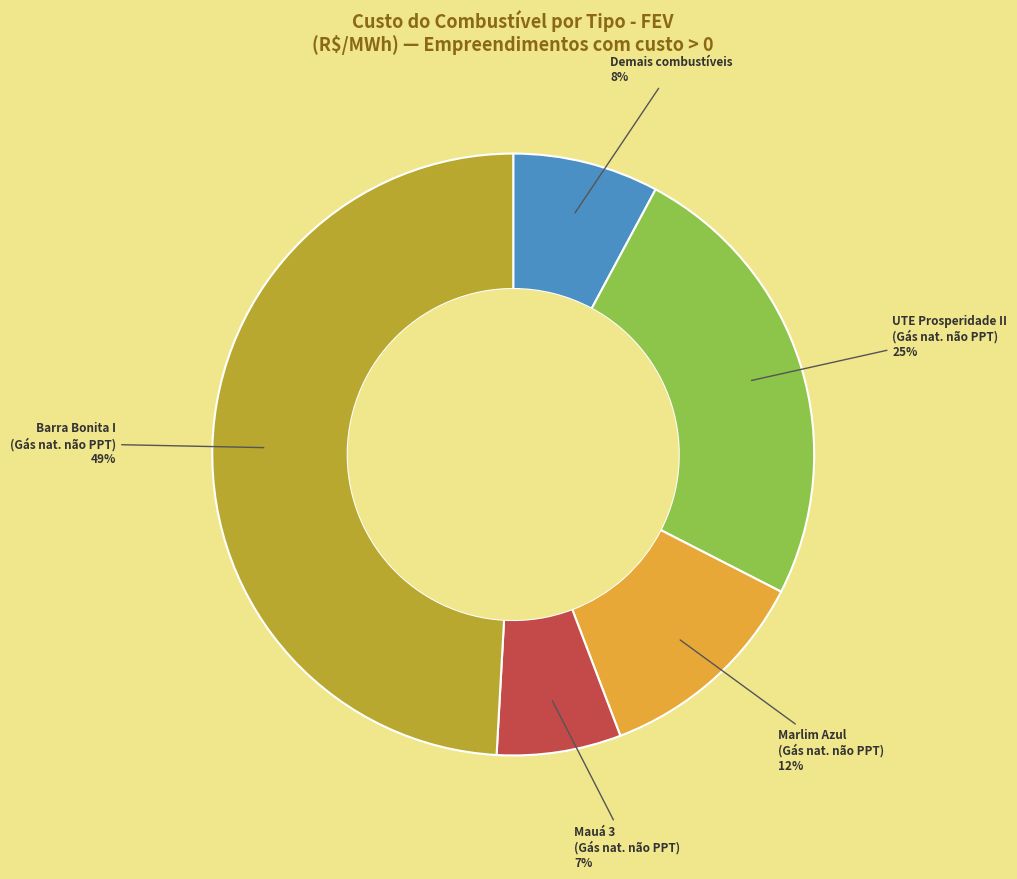

To the nearest percent, what is the average slice percentage?

20%